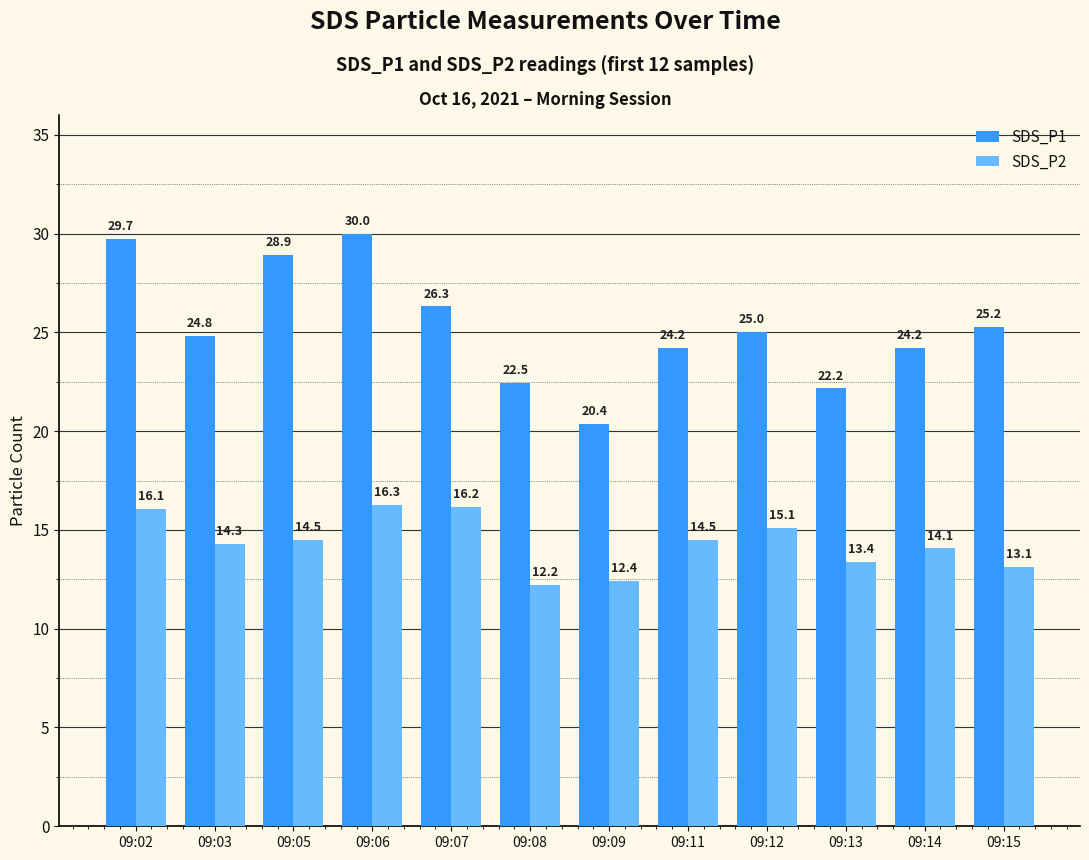

List the series in order of their peak value, lowest first.

SDS_P2, SDS_P1